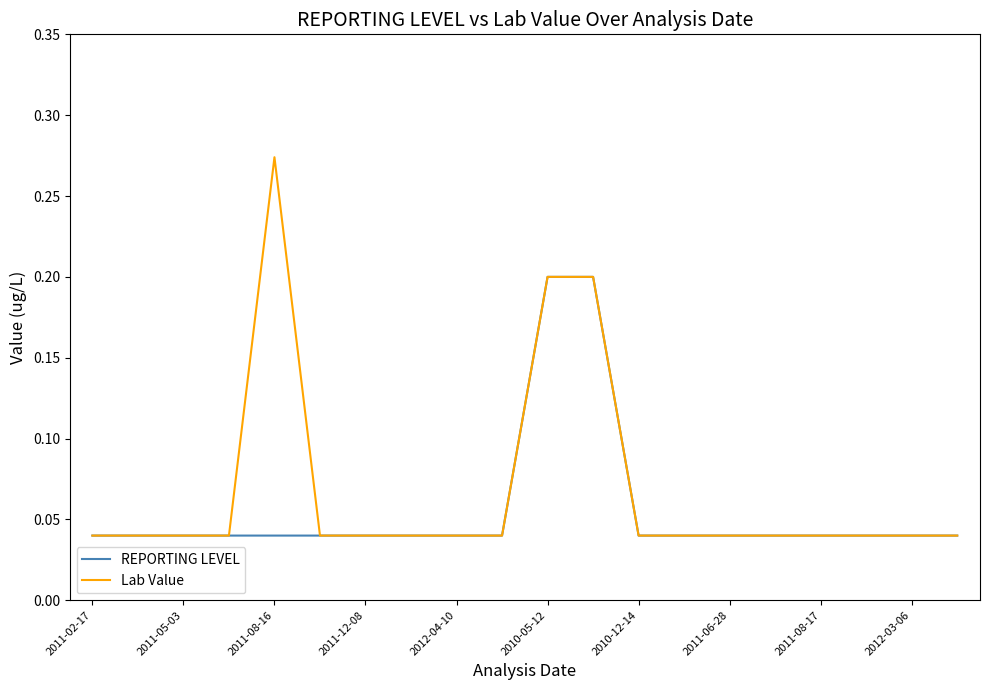

List the series in order of their peak value, highest first.

Lab Value, REPORTING LEVEL